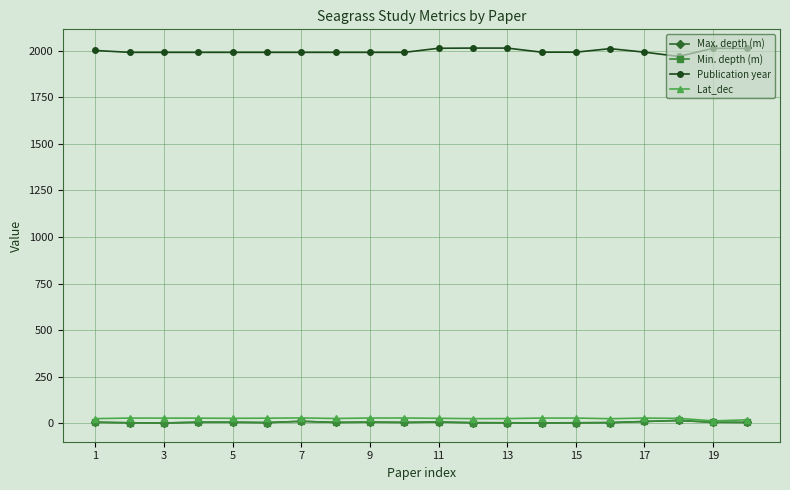

What is the value of the Min. depth (m) point at the 11th from the left?

6.0